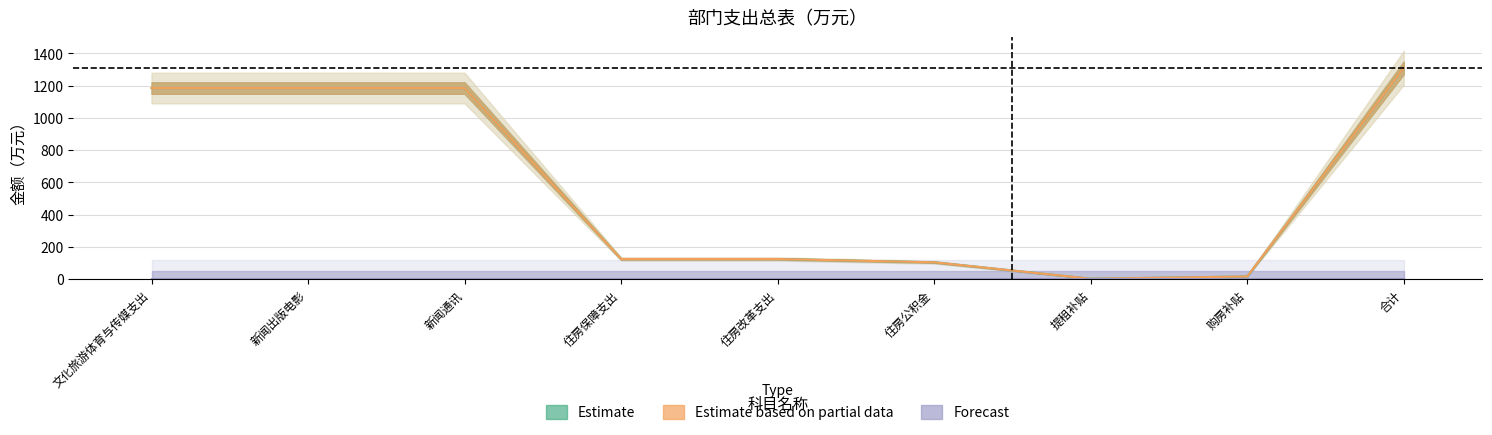

How many data points in 合计 are above 125?

6